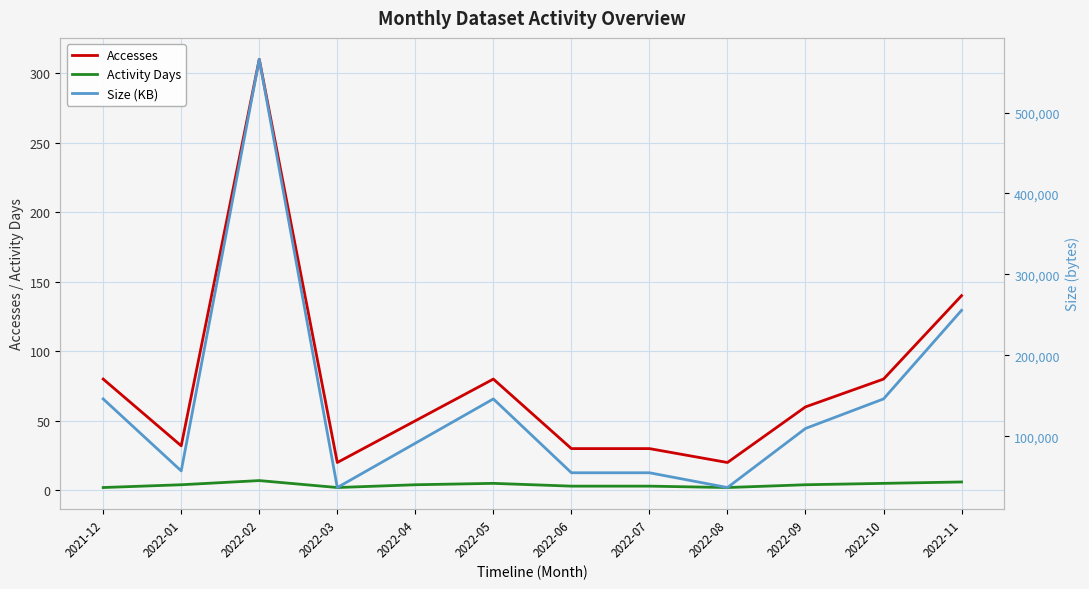

What is the total value across all series at 2022-10?

146101